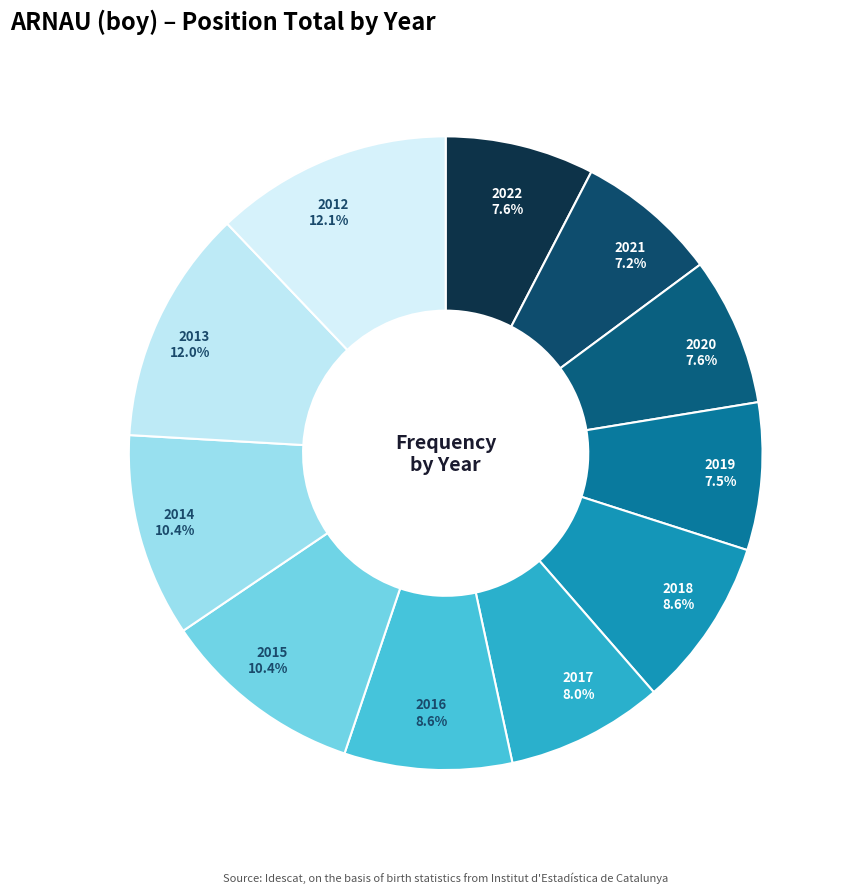

How many slices are in this pie chart?

11